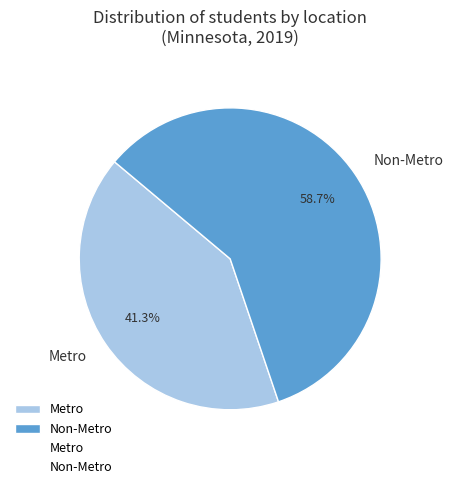

Is Non-Metro the majority of the pie?

Yes